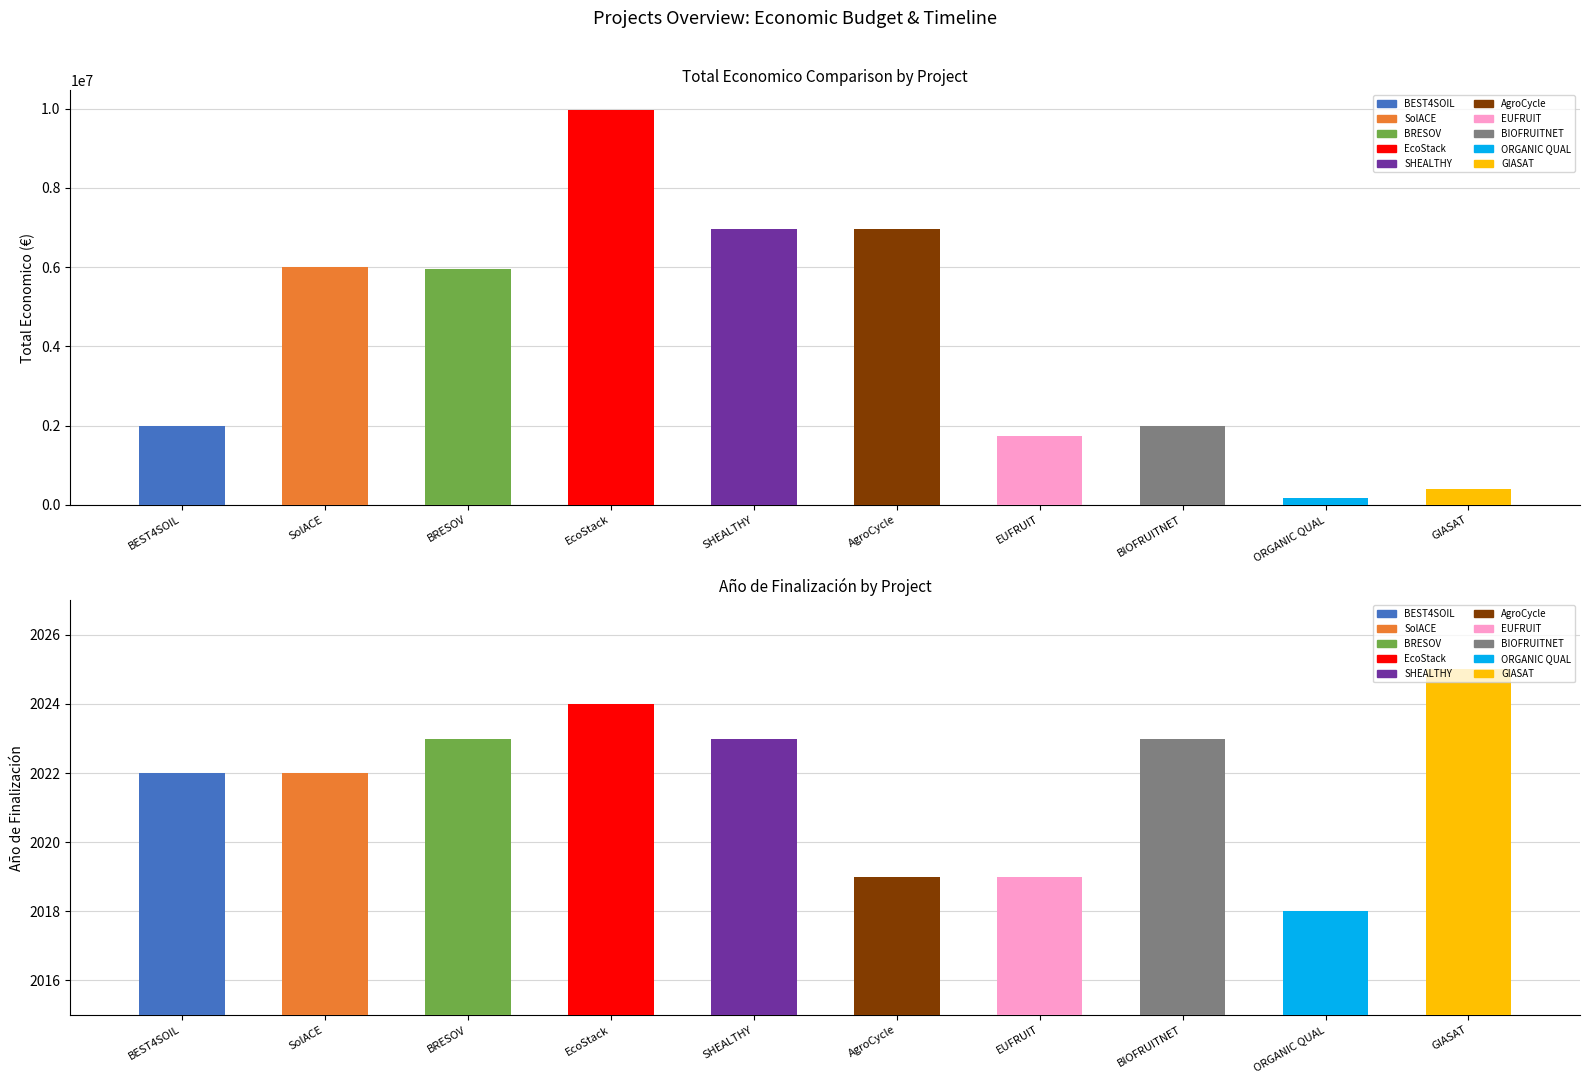

Reading right to left, list all the values displayed in this chart.

395340	170121	1999302	1734237	6960293	6955758	9963866	5962019	6000000	1998299